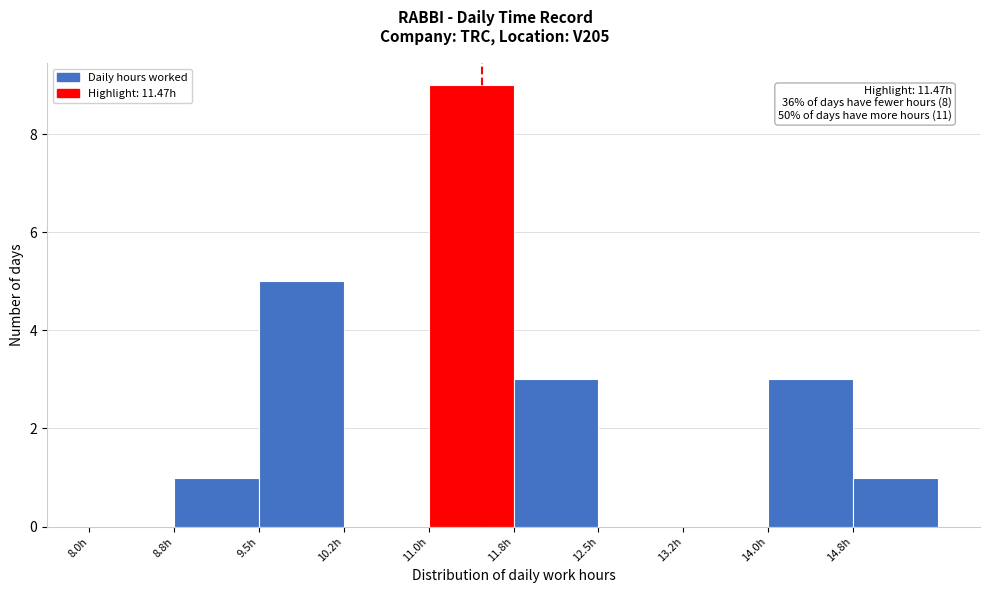

Which range on the x-axis has the tallest bar?

11.00 to 11.75